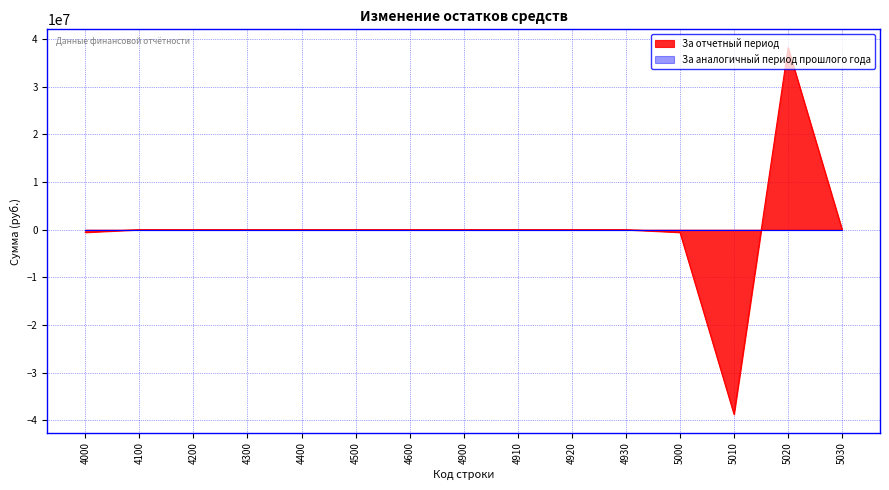

Reading left to right, transcribe all the data shown in this chart.

-558789.3	0.0	0.0	0.0	0.0	0.0	0.0	0.0	0.0	0.0	0.0	-558789.3	-38711249.0	38152459.7	0.0